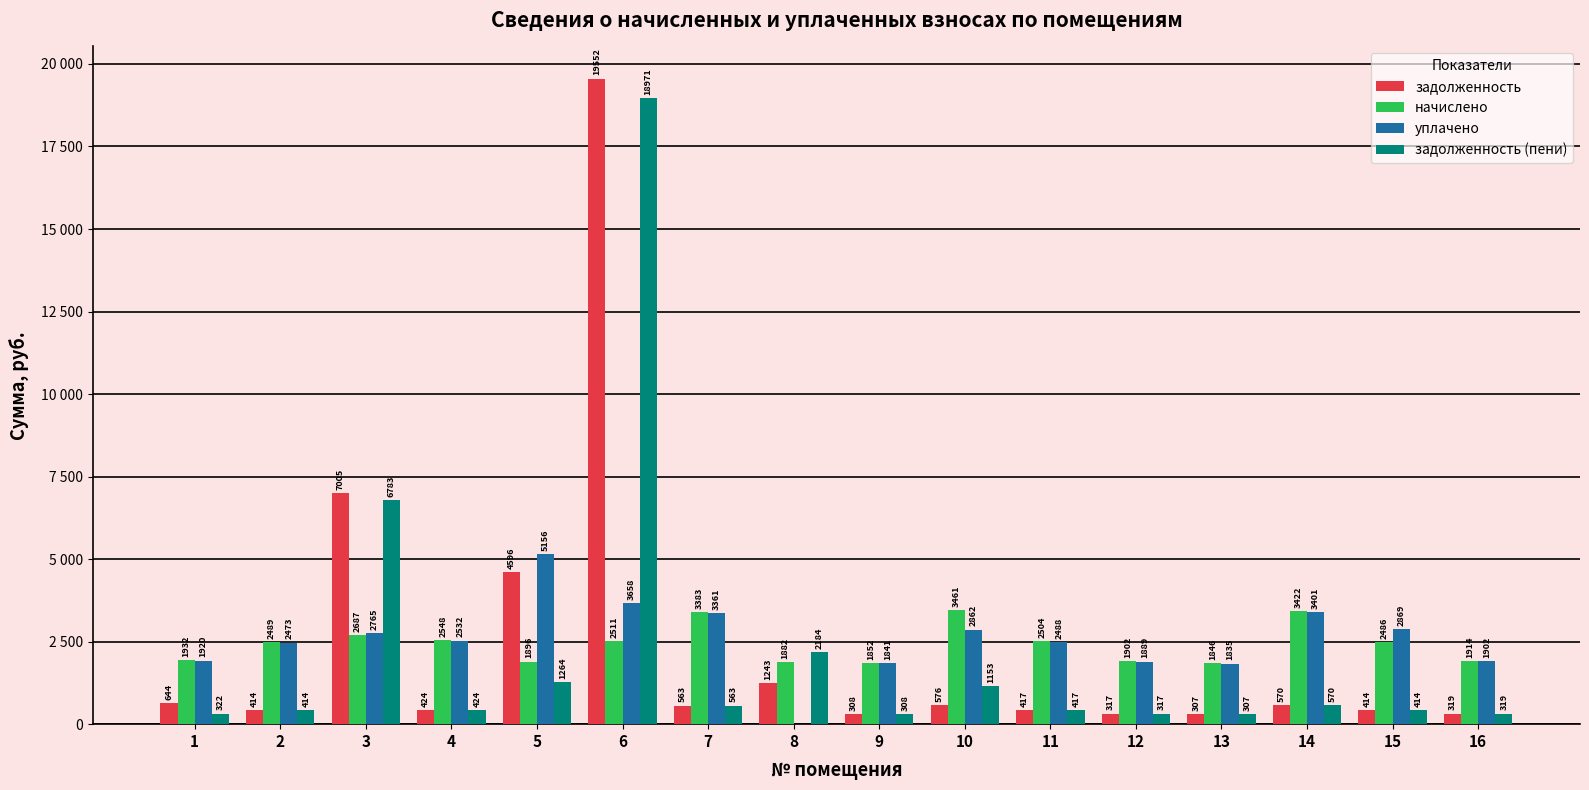

Which series has the largest range (max minus min)?

задолженность